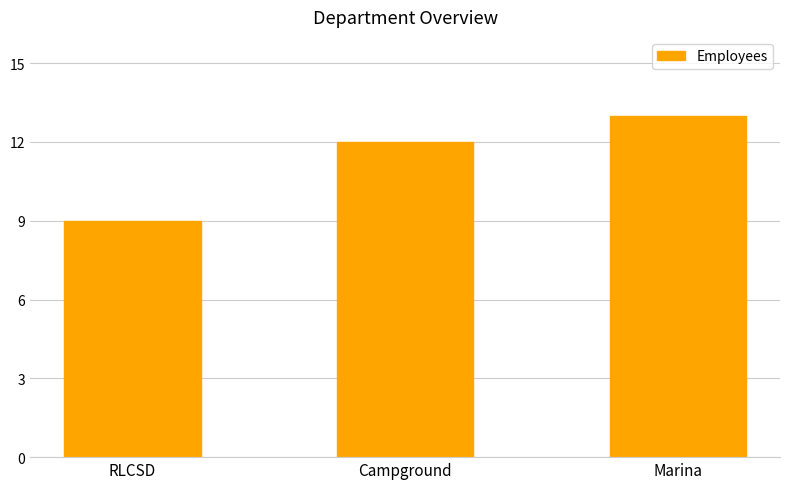

What is the smallest value displayed?

9